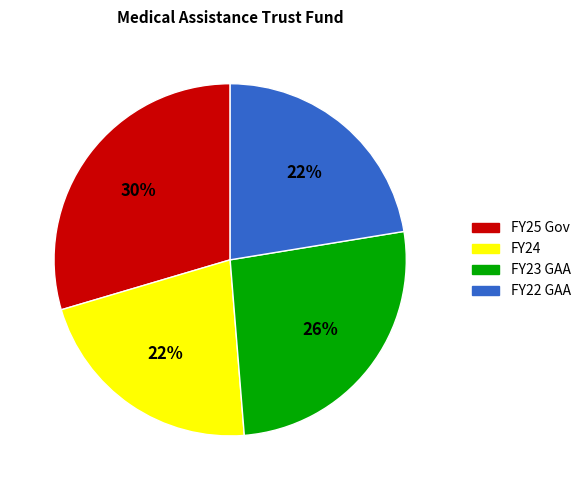

Combined, do FY25 Gov and FY23 GAA account for over 50%?

Yes